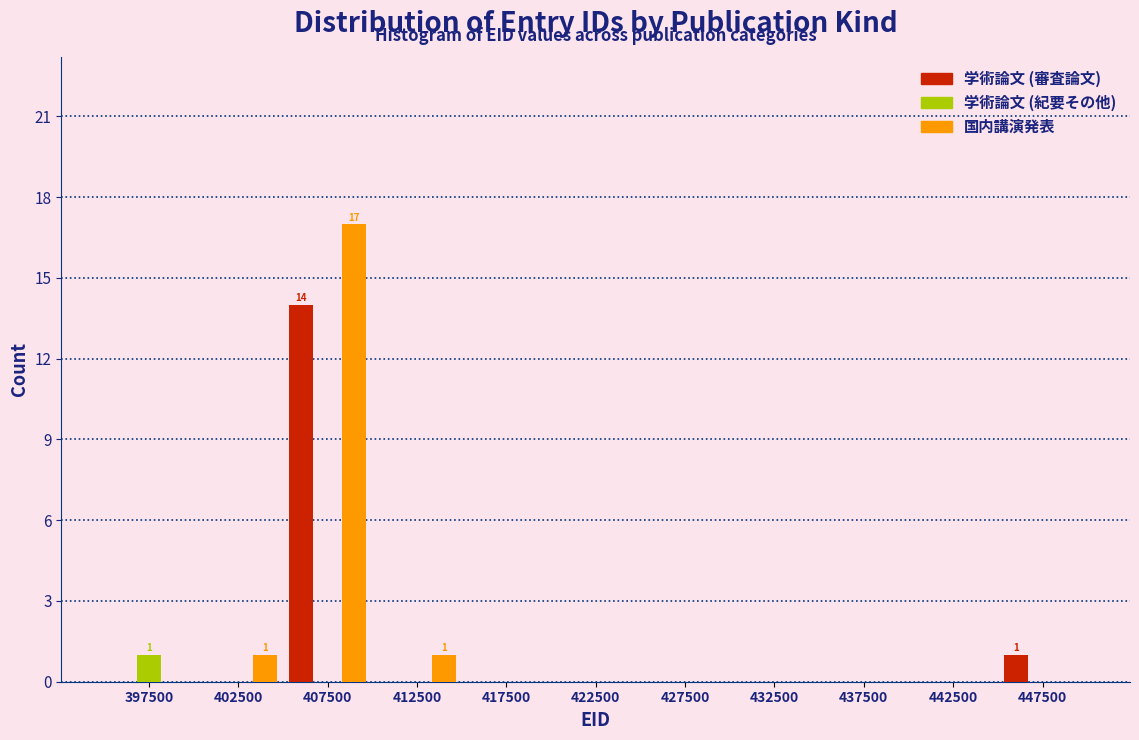

In the 学術論文 (紀要その他) series, which range on the x-axis has the tallest bar?

395000 to 400000